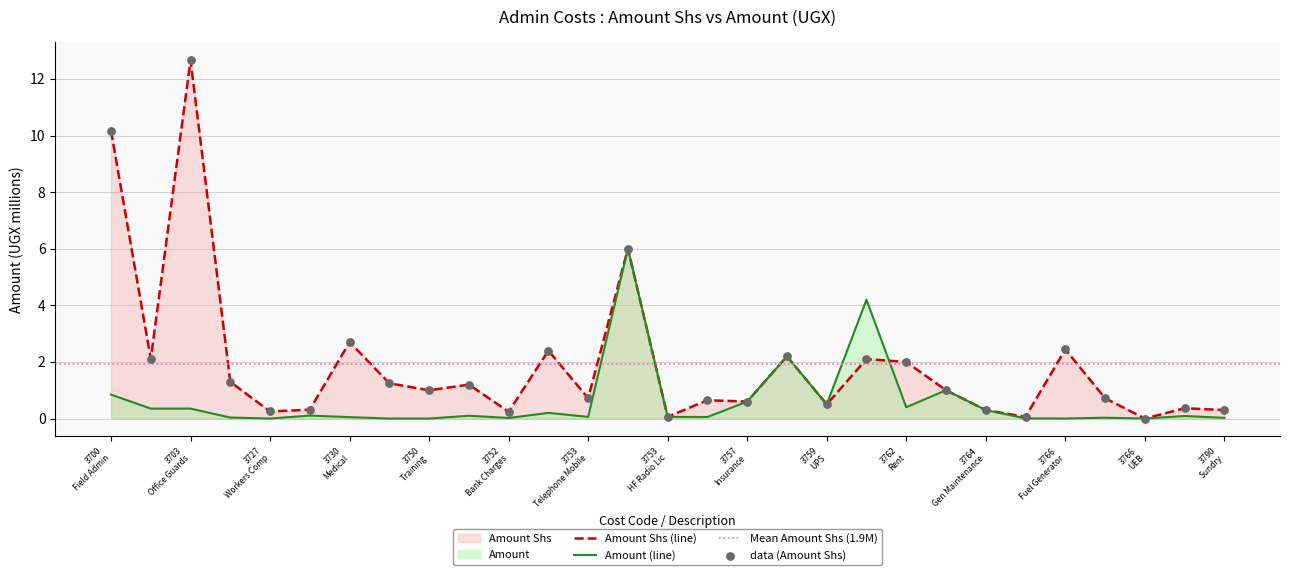

Which series reaches the minimum Y coordinate?

Amount Shs